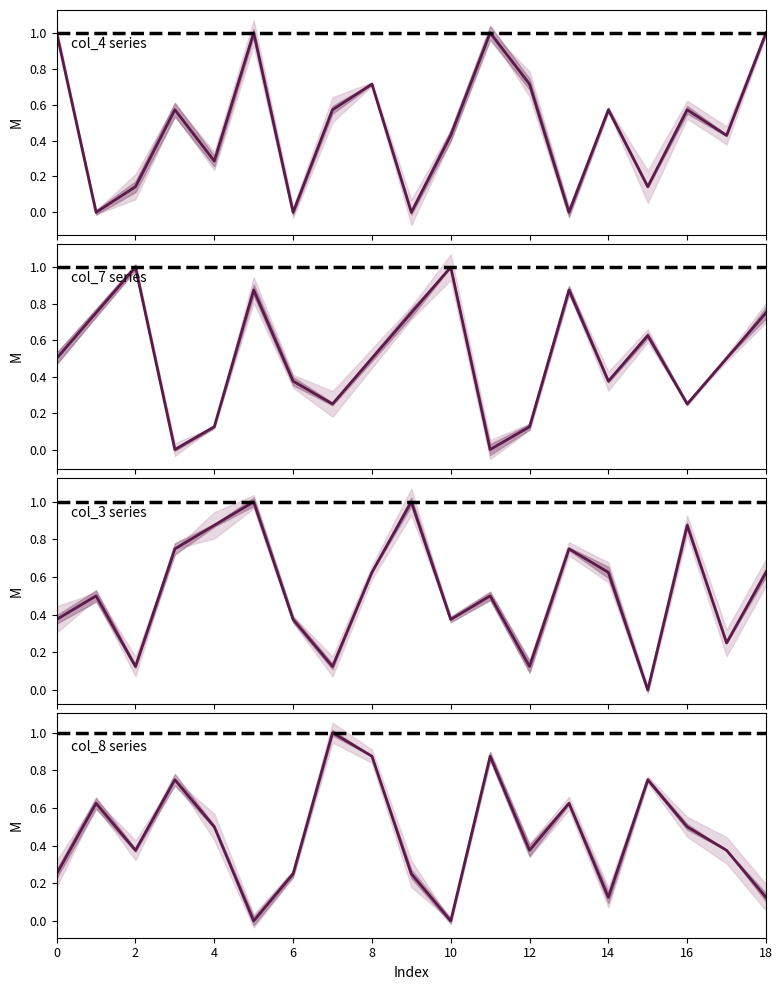

Which series changed the most between 10 and 18?

col_4